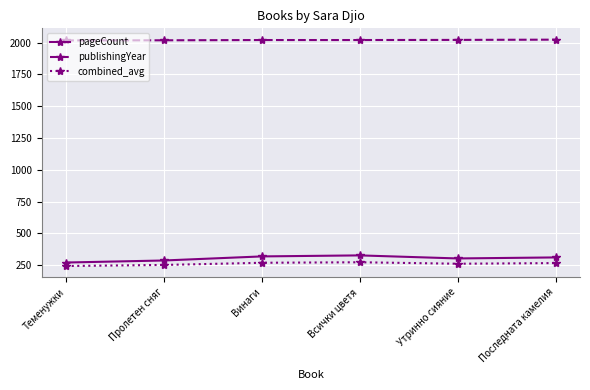

What is the value of the combined_avg point at the 3rd from the left?

270.0